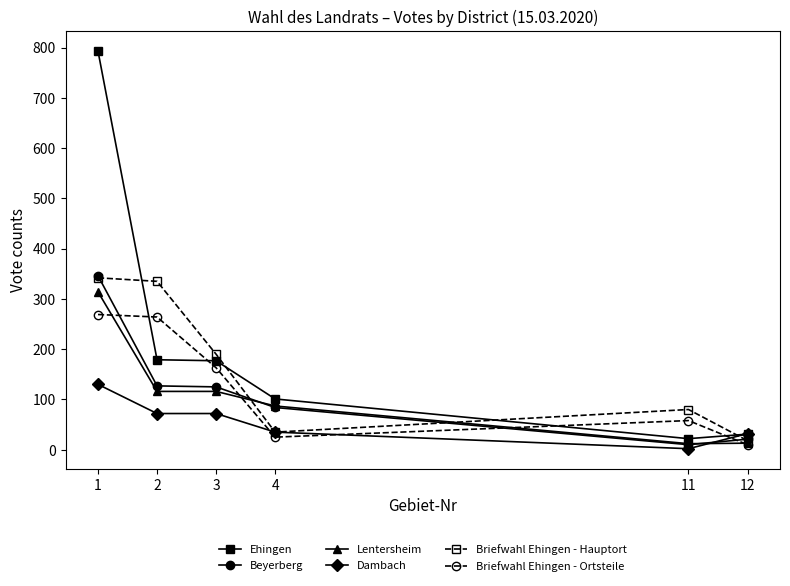

How many lines are shown in the chart?

6